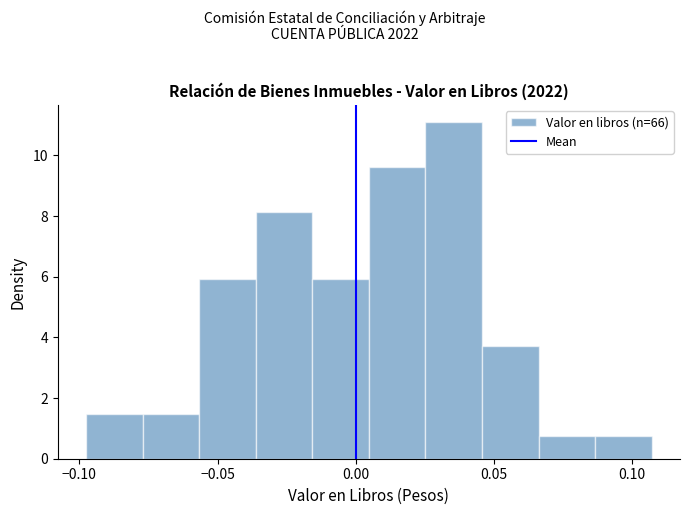

Reading left to right, transcribe this chart: for each bar, give the range it covers on the x-axis and its height. Neither the bar edges nor the heights are printed on the chart, so give them approximately, as read against the axes.

-0.100 to -0.075: 1.4
-0.075 to -0.055: 1.4
-0.055 to -0.035: 6.0
-0.035 to -0.015: 8.2
-0.015 to 0.005: 6.0
0.005 to 0.025: 9.6
0.025 to 0.045: 11.2
0.045 to 0.065: 3.8
0.065 to 0.085: 0.8
0.085 to 0.105: 0.8